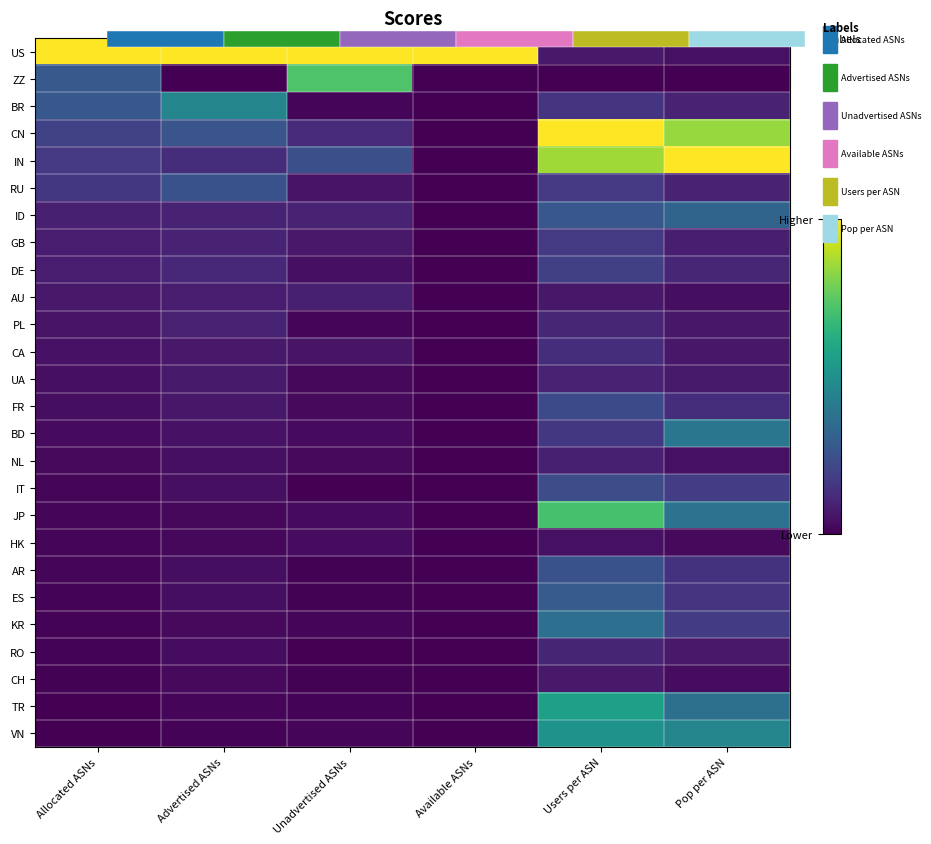

List the labels in order of ES value, smallest first.

Available ASNs, Unadvertised ASNs, Allocated ASNs, Advertised ASNs, Pop per ASN, Users per ASN